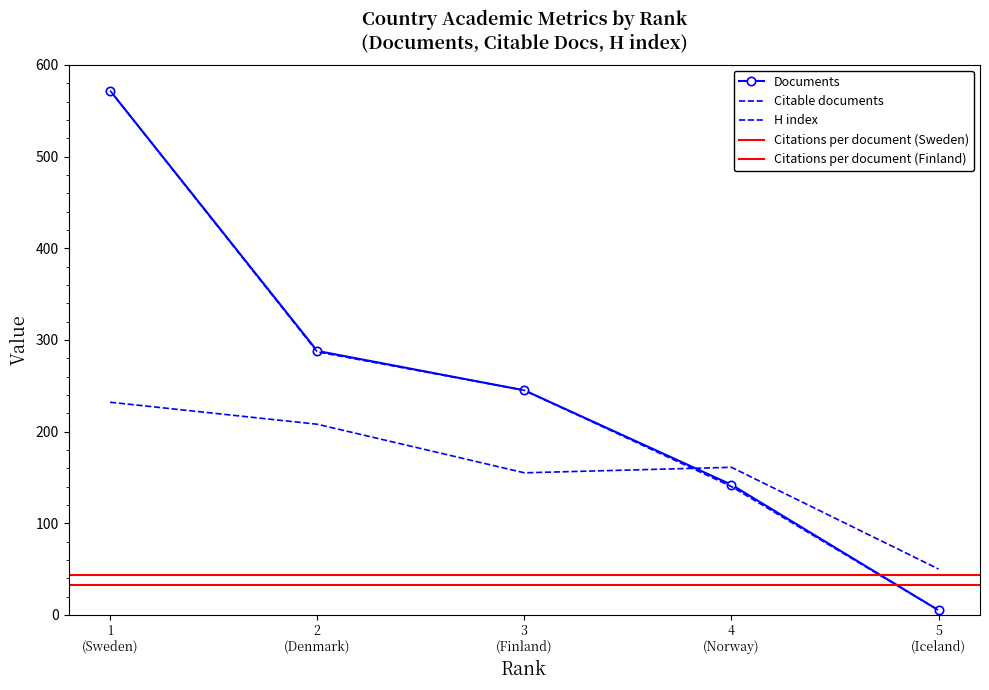

How many values in the H index series exceed 161?

2